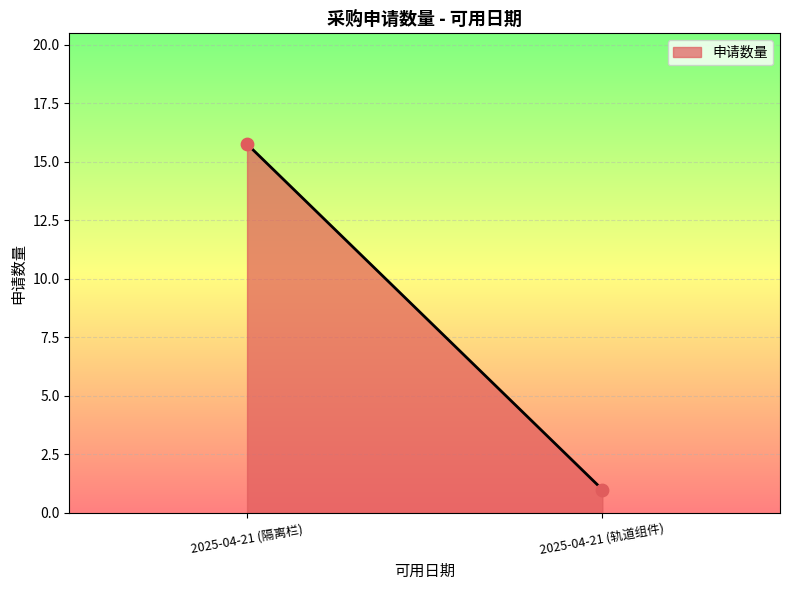

What is the average Y value?

8.4